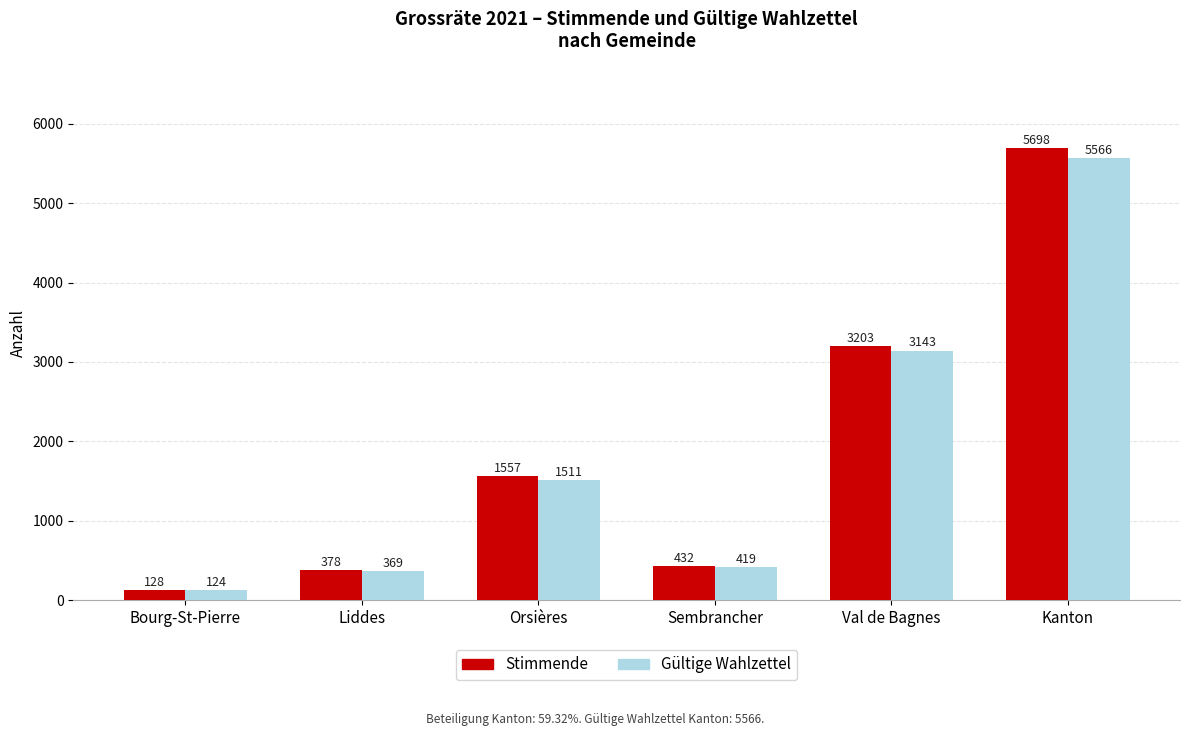

How many series are shown in this chart?

2